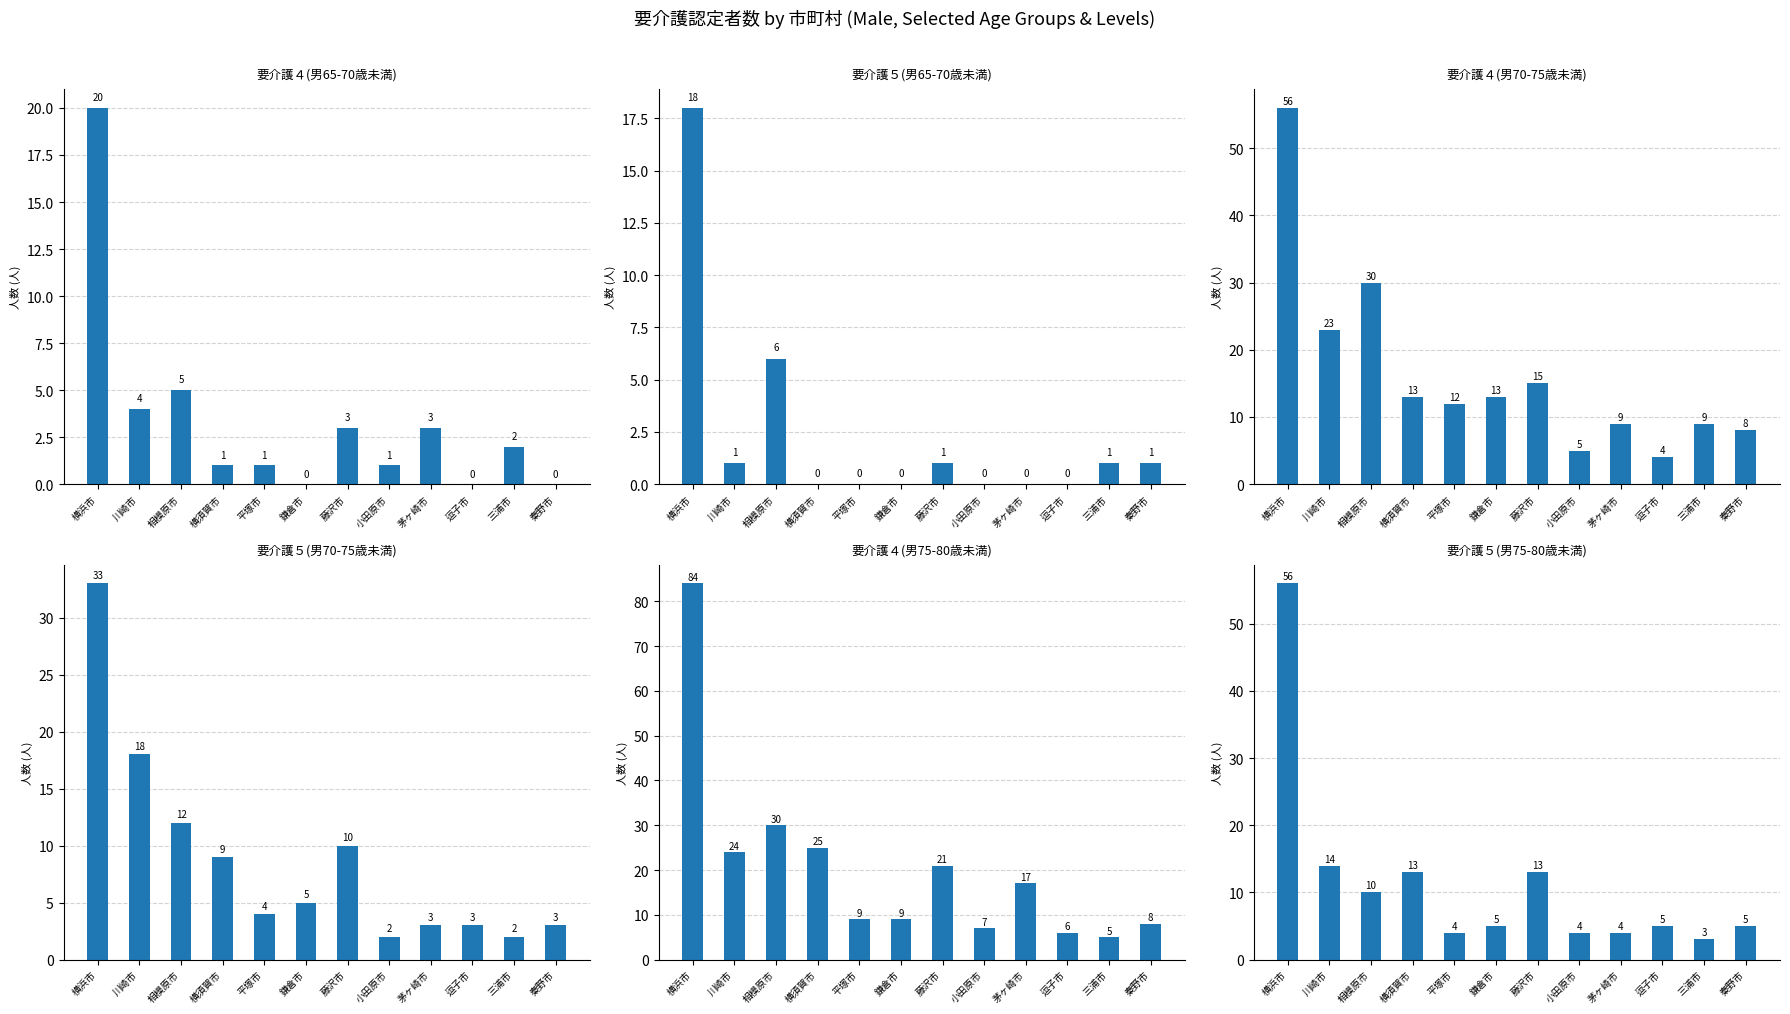

At which category is the sum across all series the highest?

横浜市